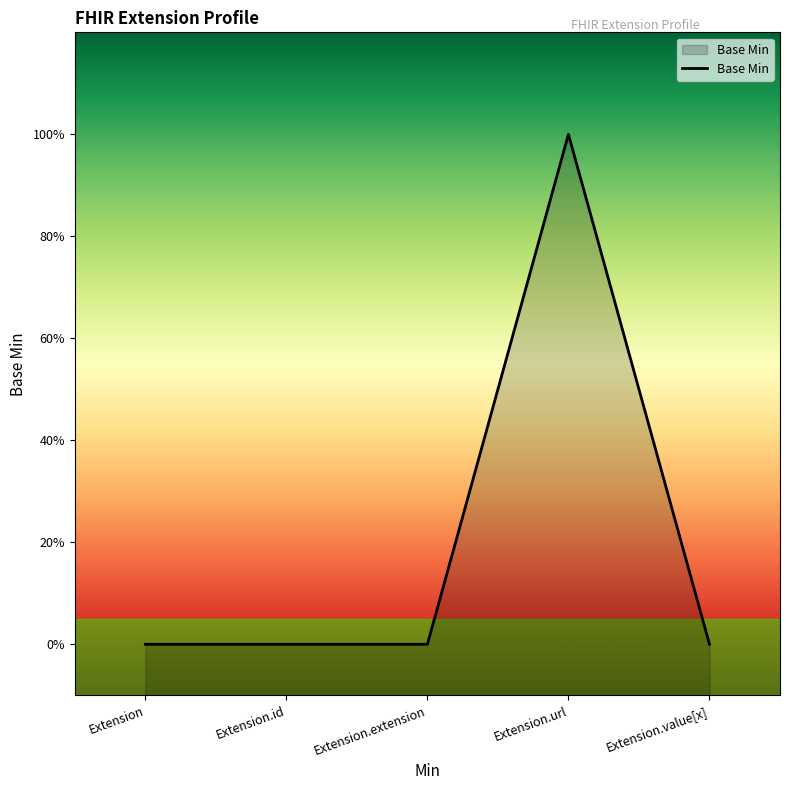

What is the label of the 1st point from the left?

Extension